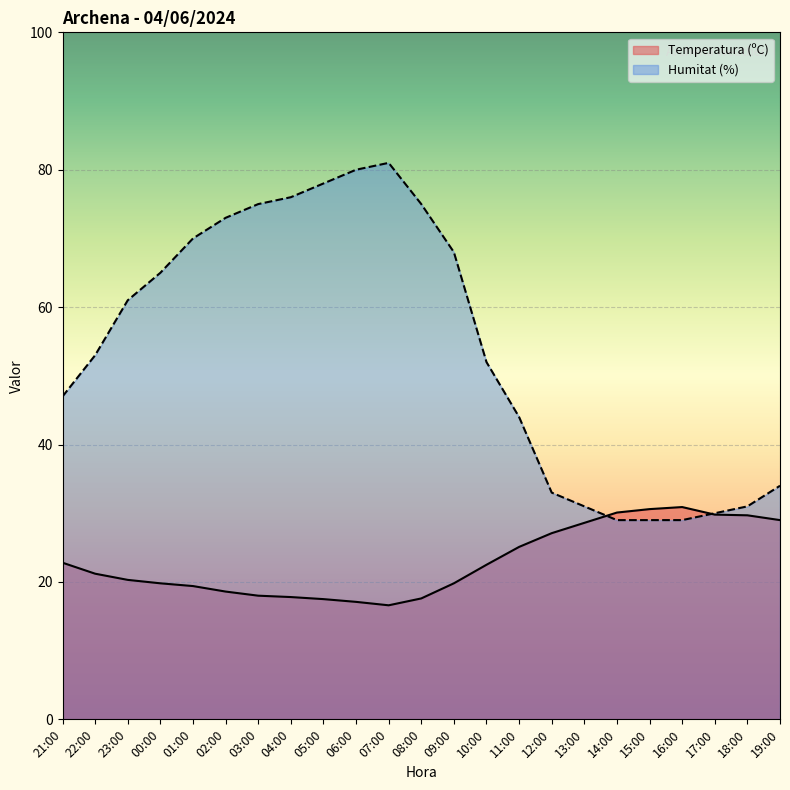

How many distinct data groups are displayed?

2